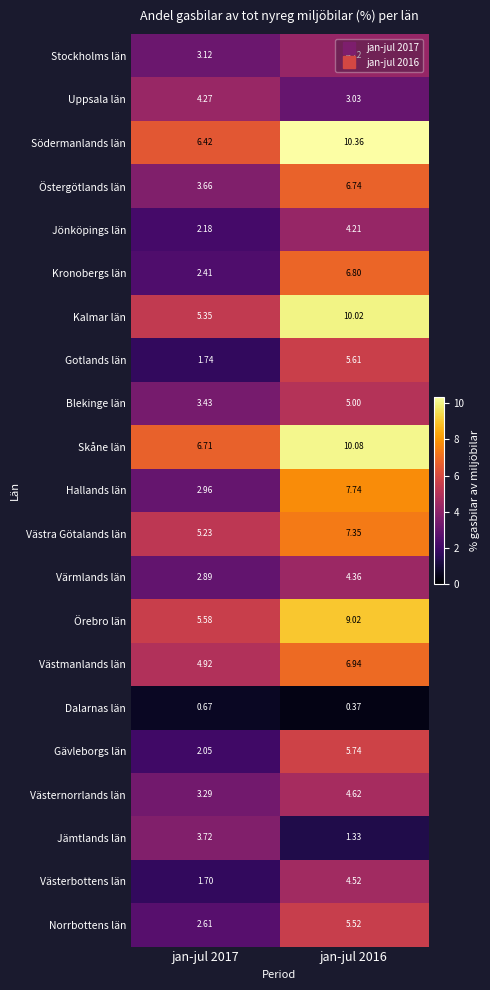

Which series changed the most between jan-jul 2017 and jan-jul 2016?

Hallands län